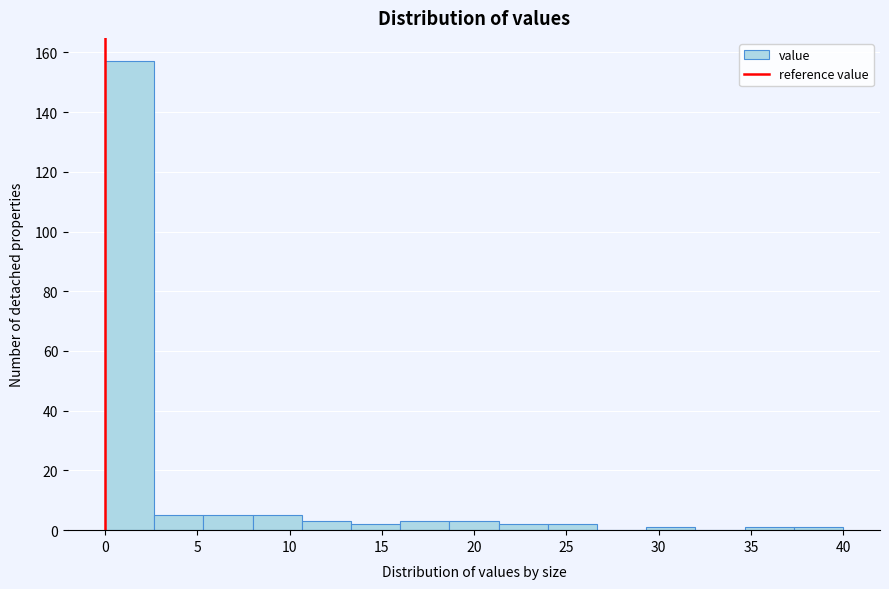

Over which range of the x-axis is the bar tallest?

0.0 to 2.5